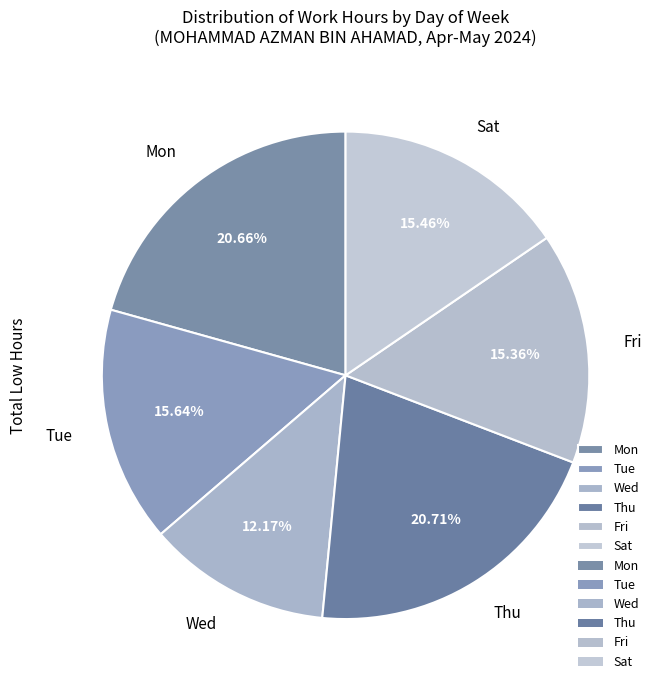

Count the number of slices in the pie.

6